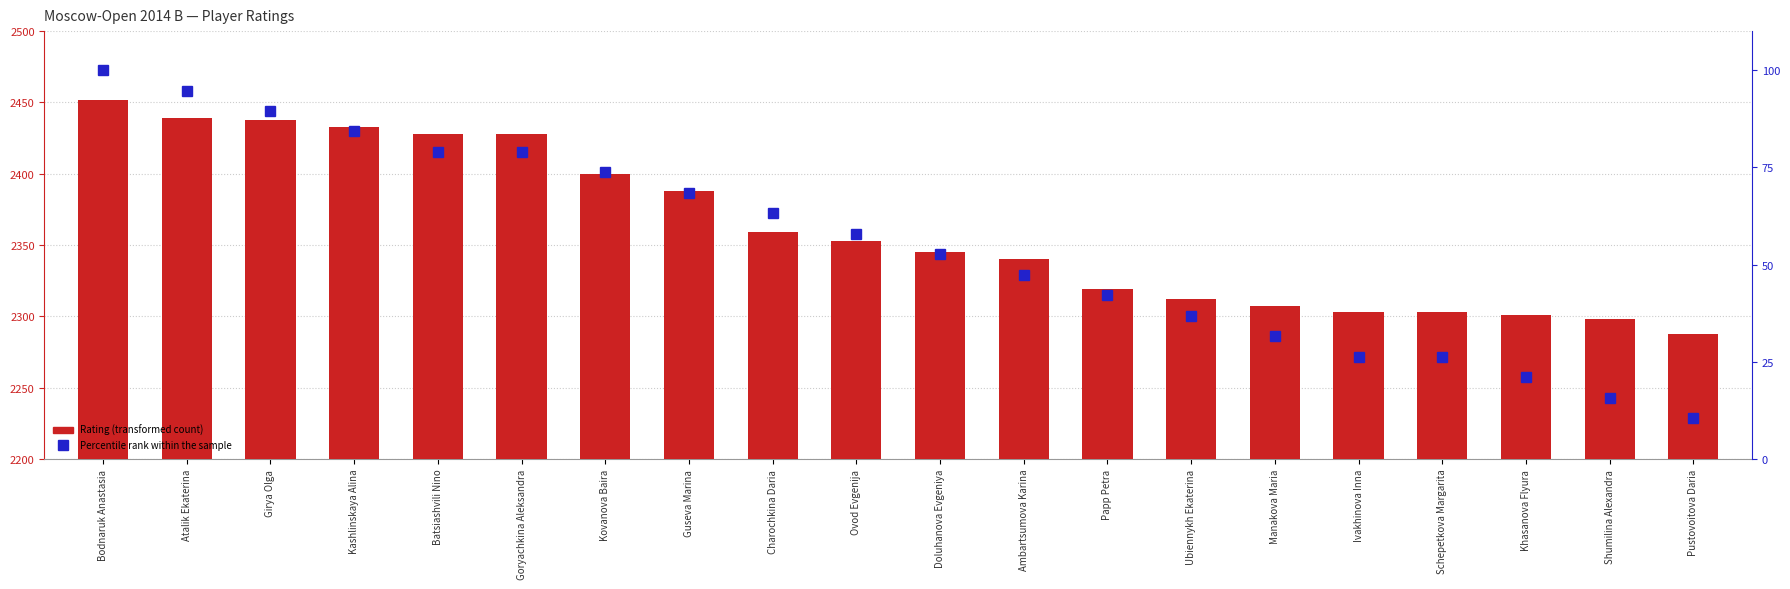

Which series changed the most between Bodnaruk Anastasia and Doluhanova Evgeniya?

Rating